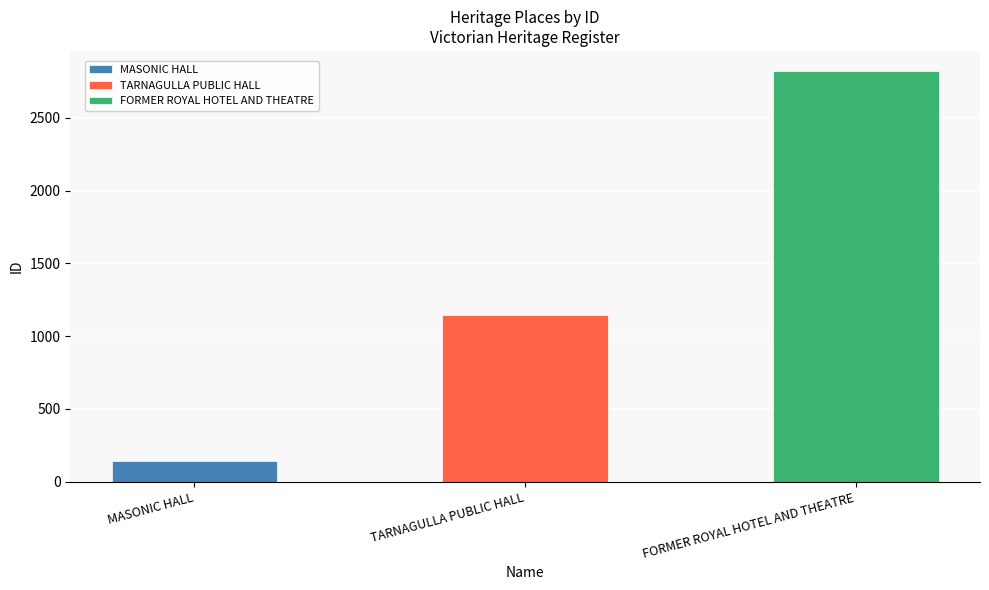

What is the difference between the maximum and minimum values?

2673